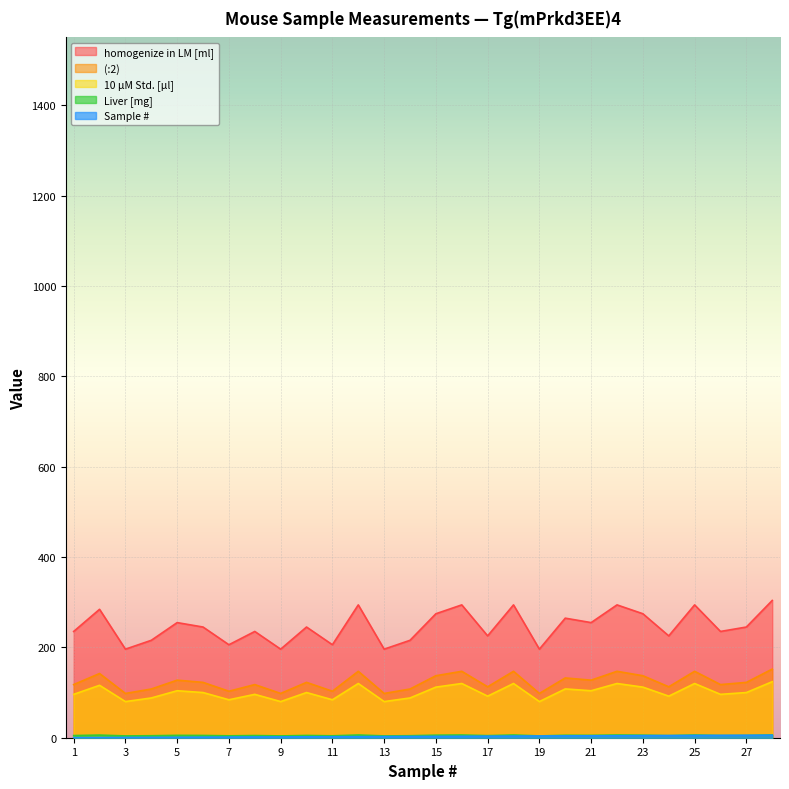

Which category has the lowest value in the (:2) series?

3